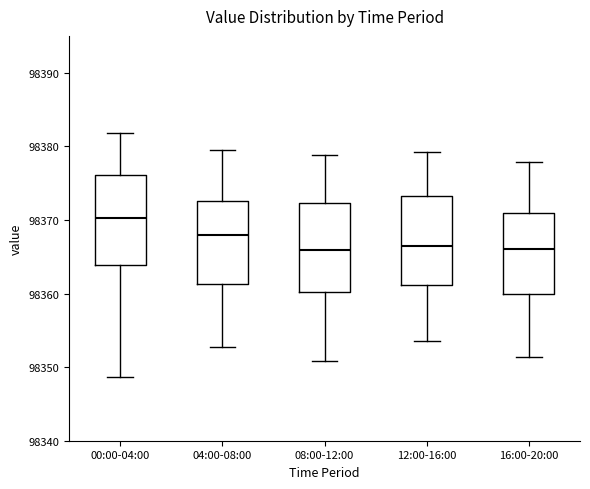

Reading left to right, transcribe this box plot: for each box, give where its median line is, the range the box spans, and where its two whiskers end, as read against the y-axis. The values are not printed on the chart, so give them approximately, as read against the axis.

00:00-04:00: median 98370, box 98364 to 98376, whiskers 98349 to 98382
04:00-08:00: median 98368, box 98361 to 98373, whiskers 98353 to 98380
08:00-12:00: median 98366, box 98360 to 98372, whiskers 98351 to 98379
12:00-16:00: median 98366, box 98361 to 98373, whiskers 98354 to 98379
16:00-20:00: median 98366, box 98360 to 98371, whiskers 98351 to 98378